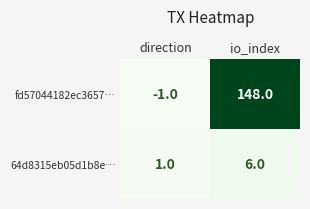

How many series are shown in this chart?

2